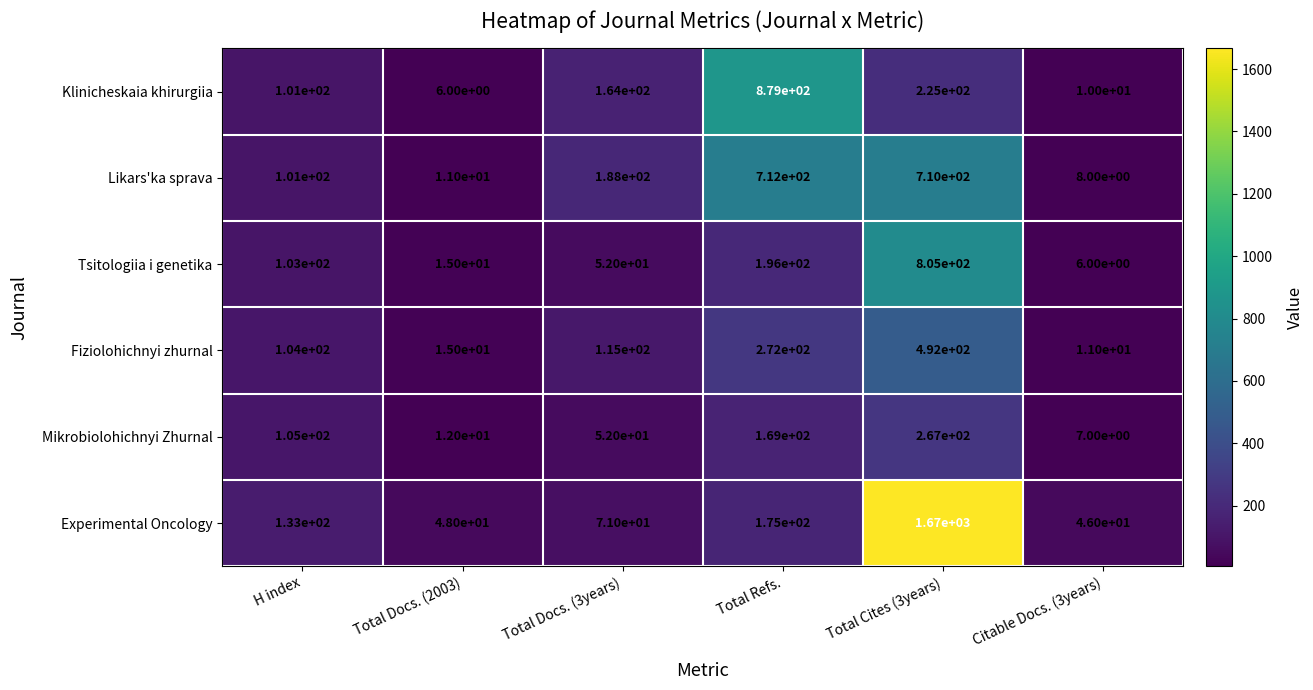

The value of Fiziolohichnyi zhurnal at Total Refs. is 488. True or false?

False